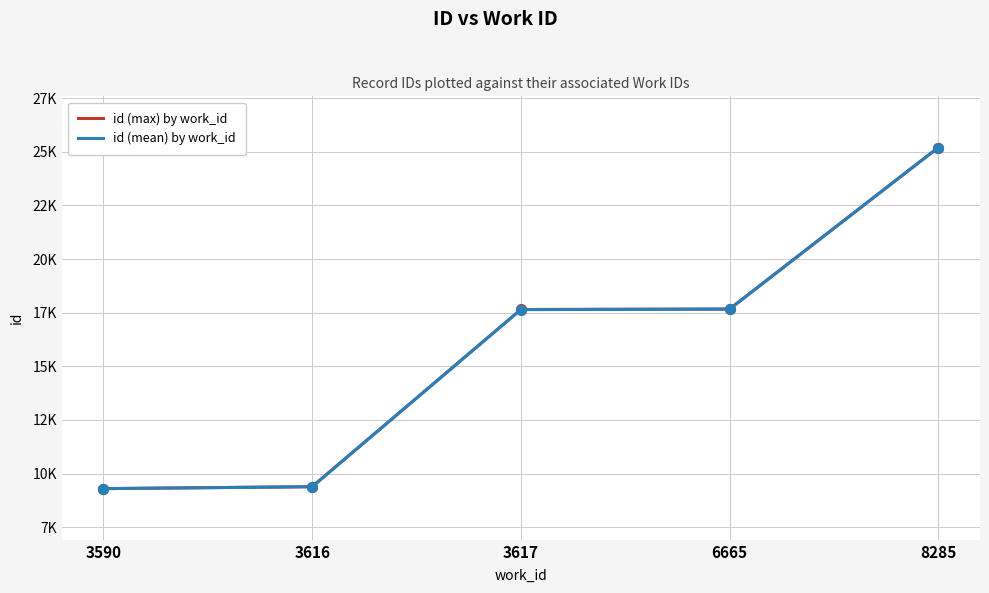

At how many categories does at least one series exceed 24628?

1